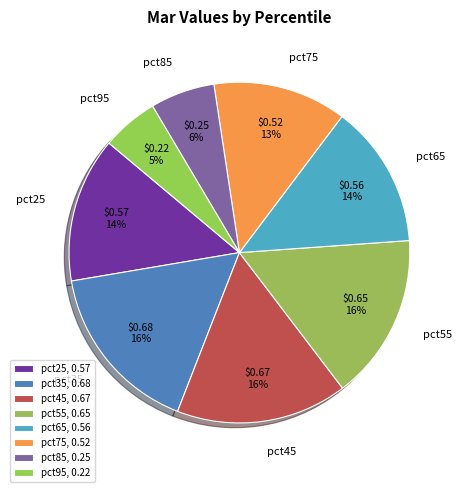

What percentage is the pct45 slice, to the nearest percent?

16%